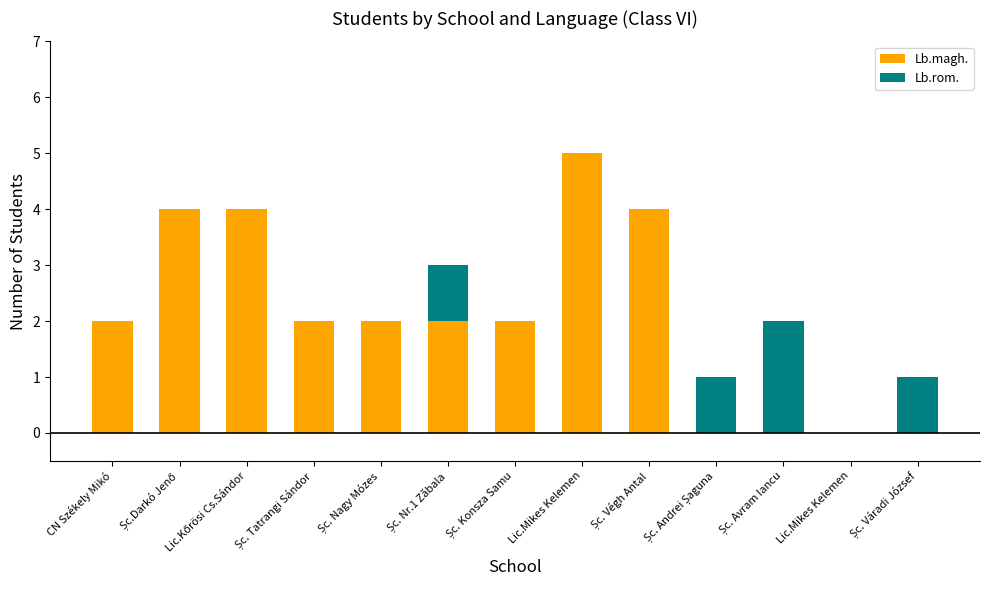

Which has a higher value, Șc. Andrei Șaguna or Lic.Mikes Kelemen?

Șc. Andrei Șaguna